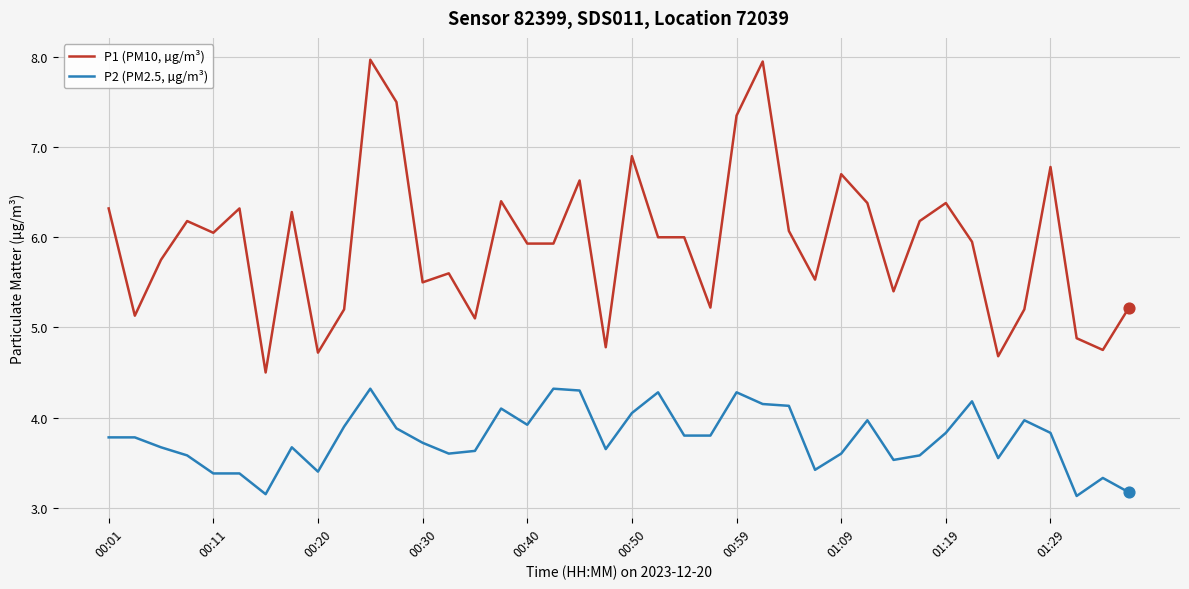

List the series in order of their overall mean, lowest first.

P2 (PM2.5, µg/m³), P1 (PM10, µg/m³)